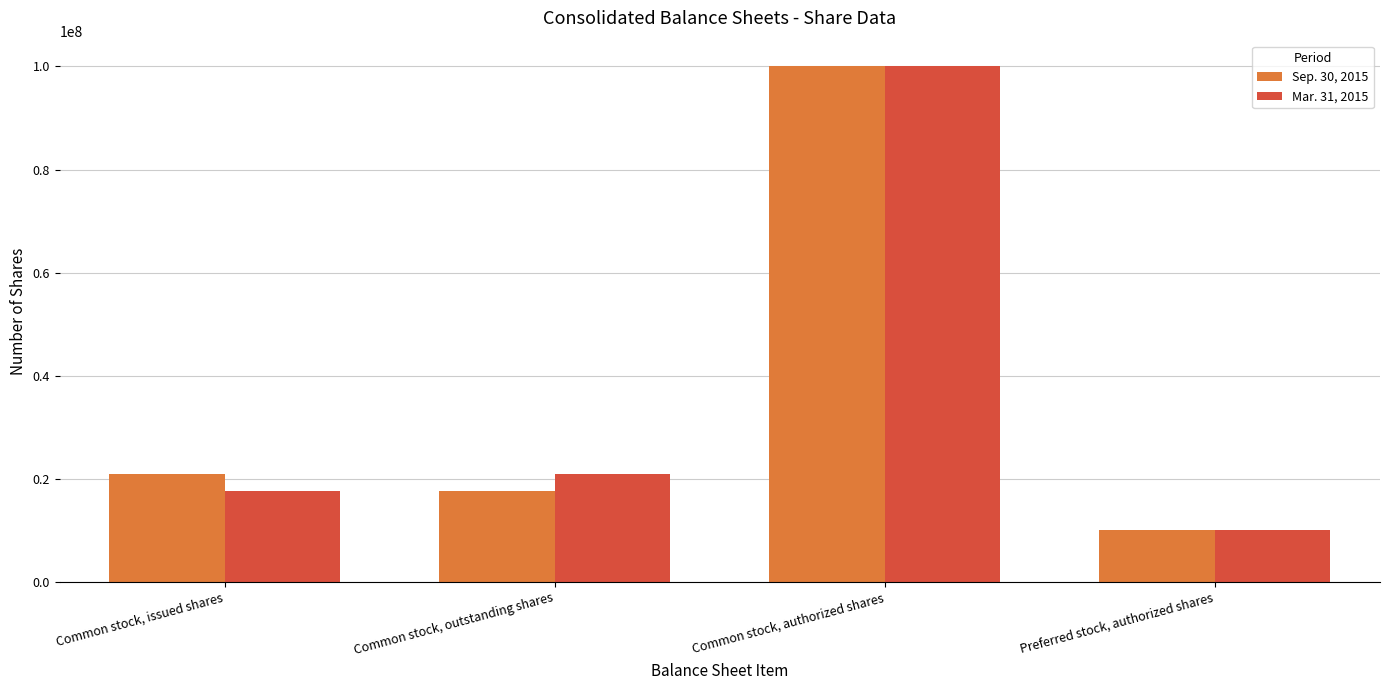

What is the label of the 4th bar from the right?

Common stock, issued shares